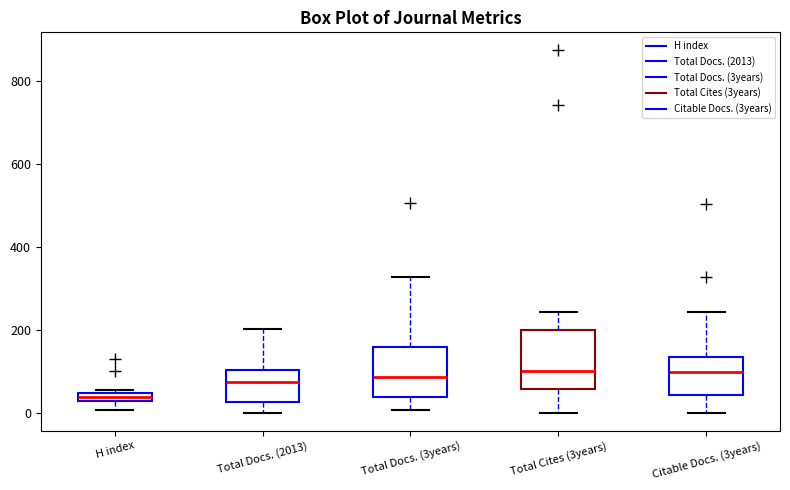

Which box's median line is the lowest?

H index